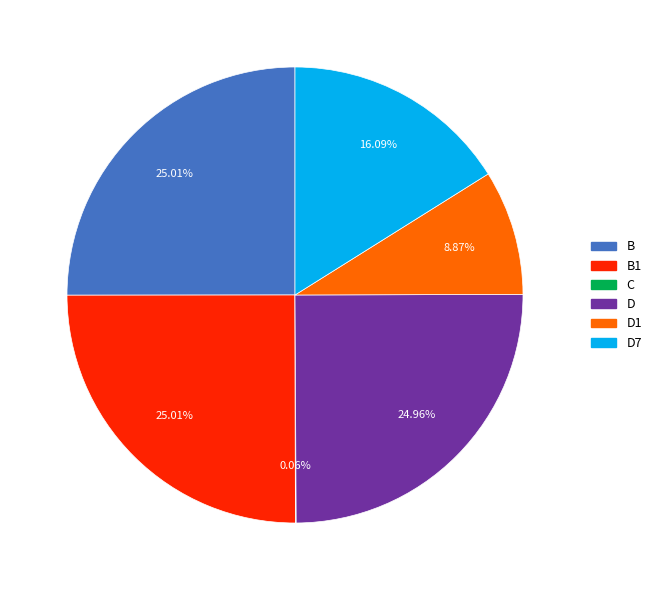

To the nearest percent, what is the average slice percentage?

17%